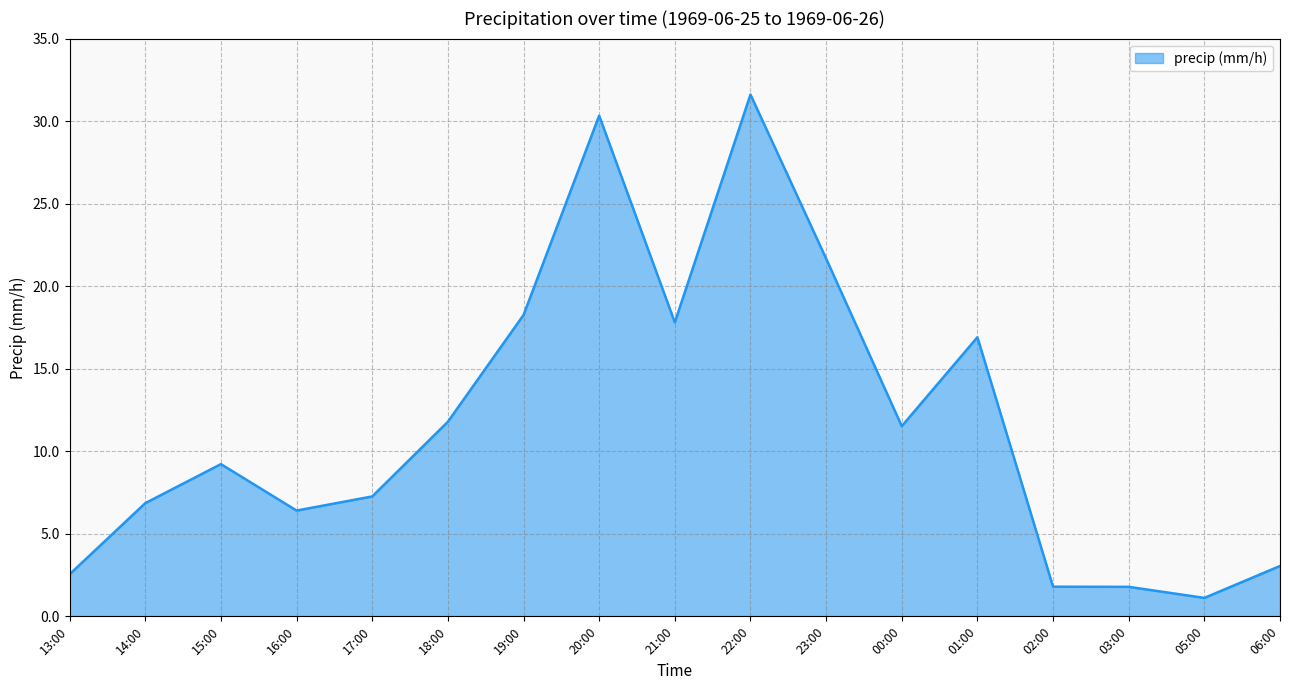

Does the chart have visible grid lines?

Yes